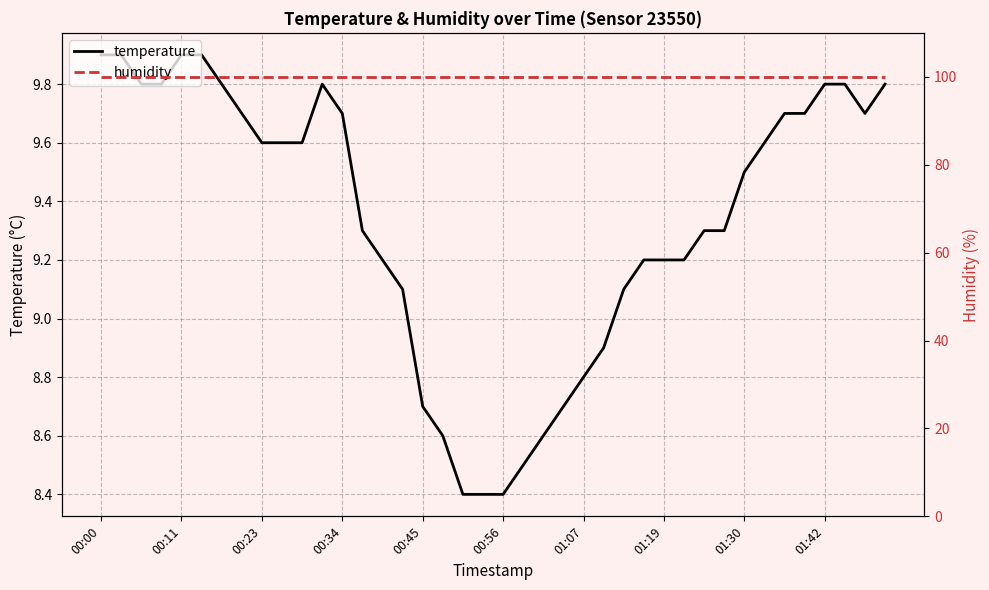

True or false: temperature has a value of 9.8 at 01:42.

True